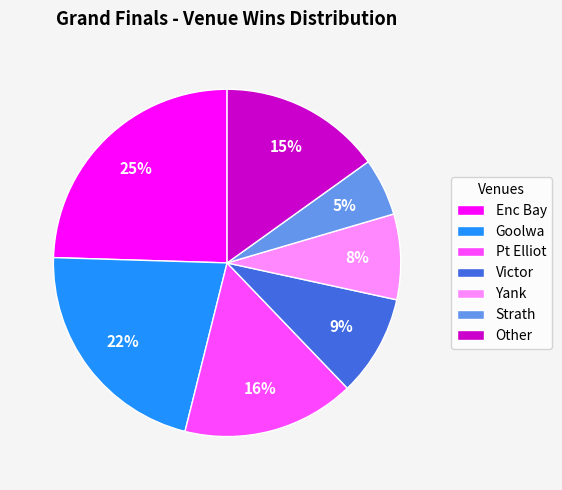

Count the number of slices in the pie.

7